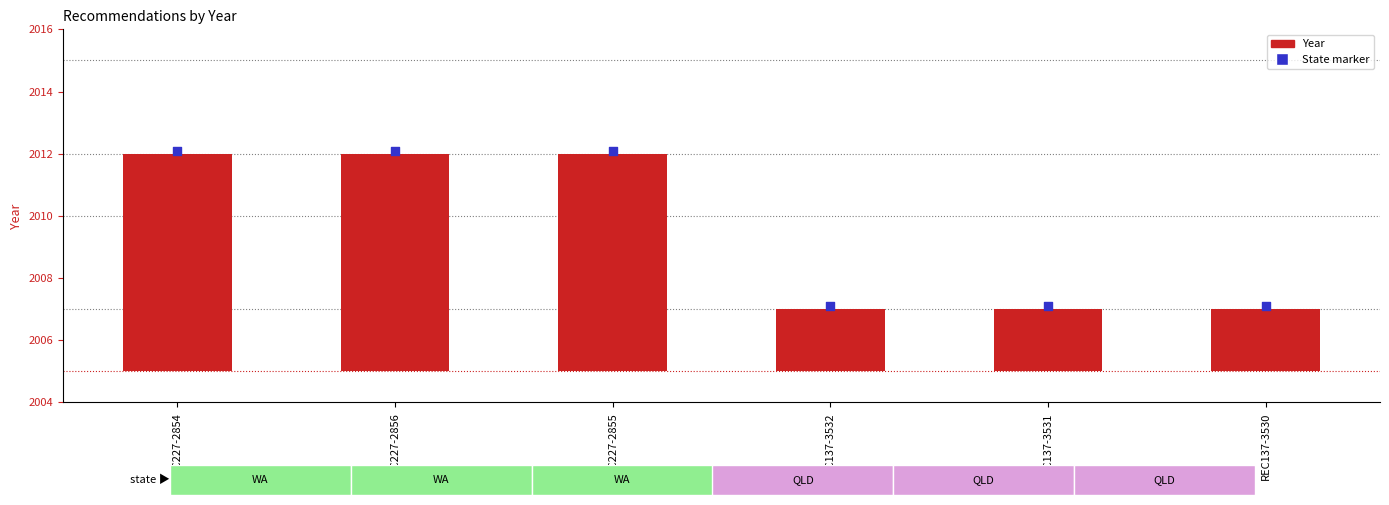

Which series contains the highest Y value?

State marker